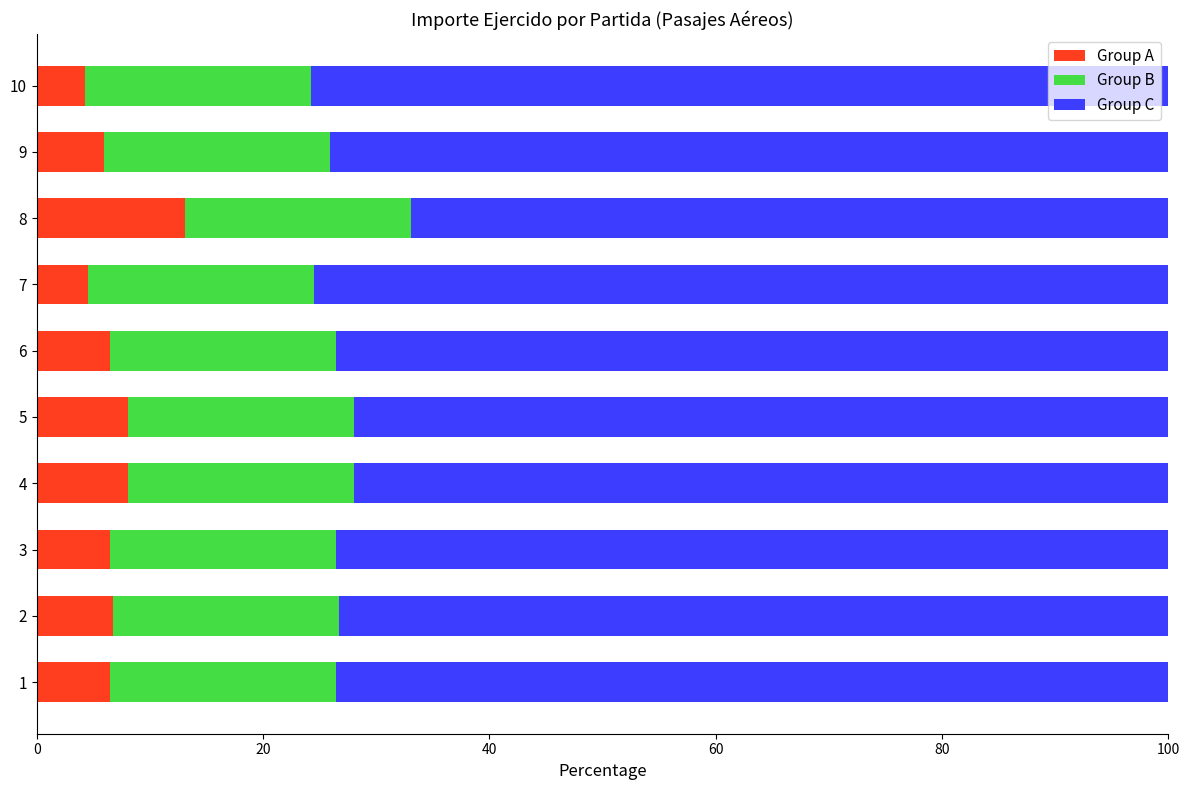

What is the minimum value for Group A?

4.2